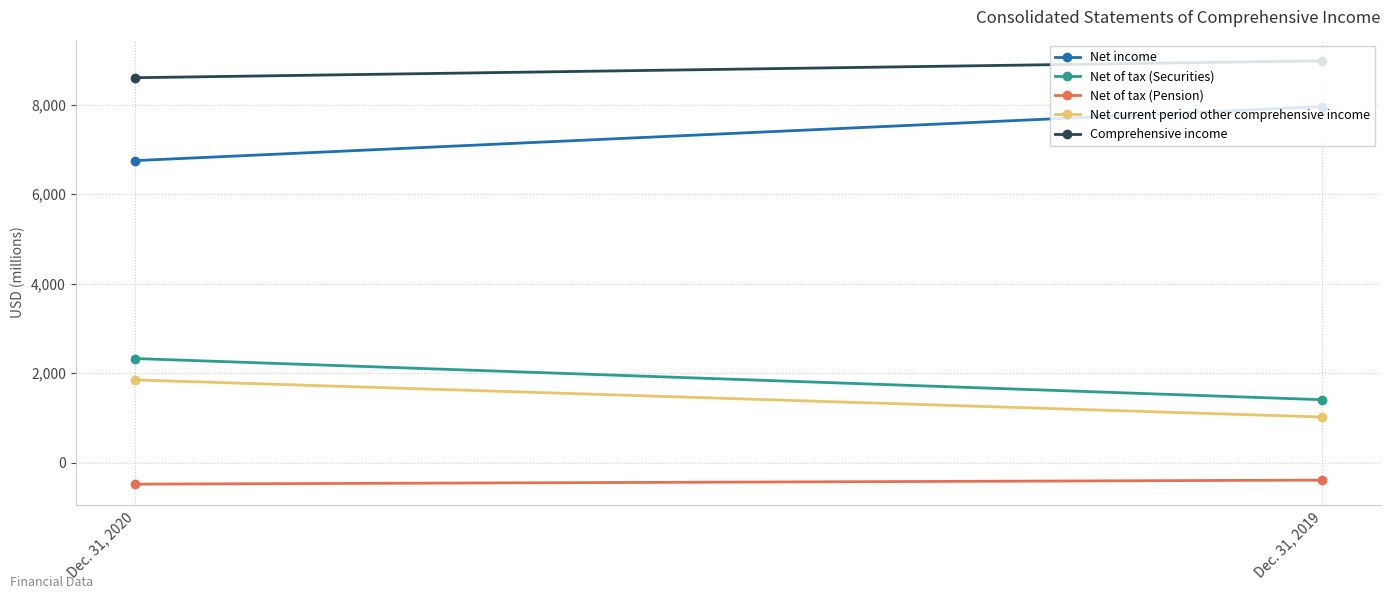

List the labels in order of Net of tax (Securities) value, largest first.

Dec. 31, 2020, Dec. 31, 2019